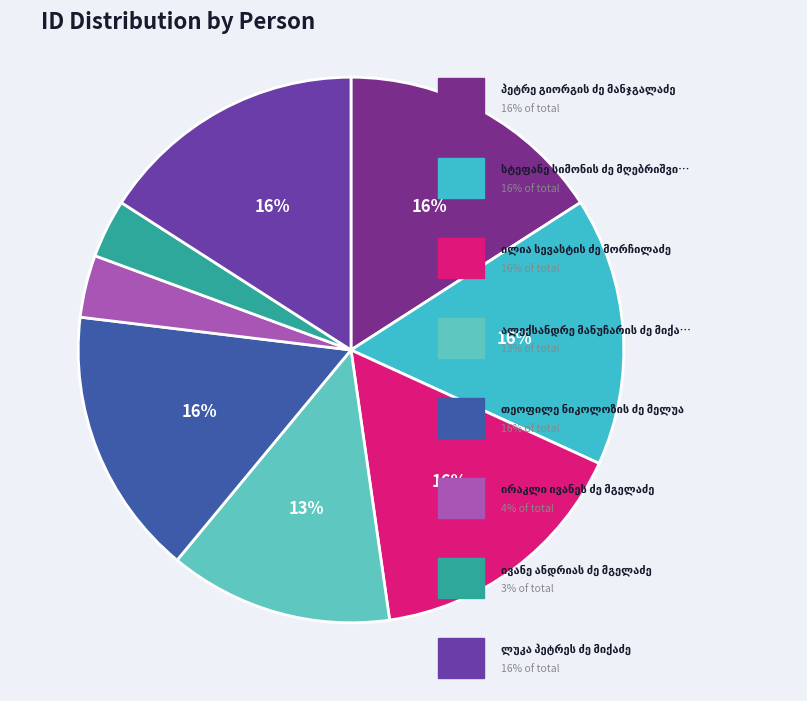

How many segments does this pie chart have?

8